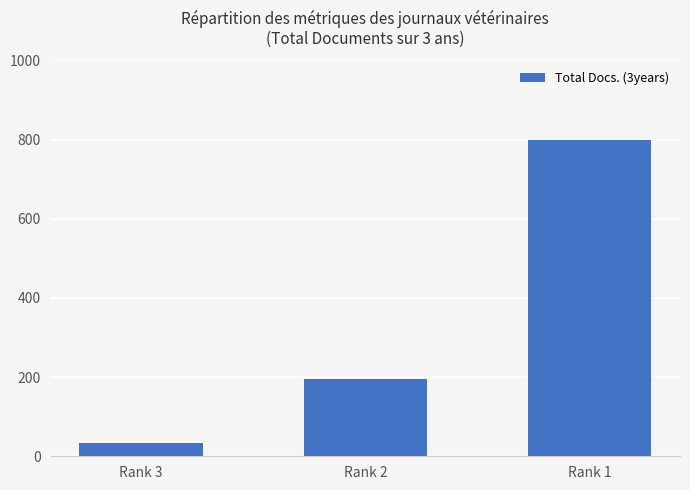

Approximately how many times larger is the value at Rank 2 compared to Rank 1?

0.2